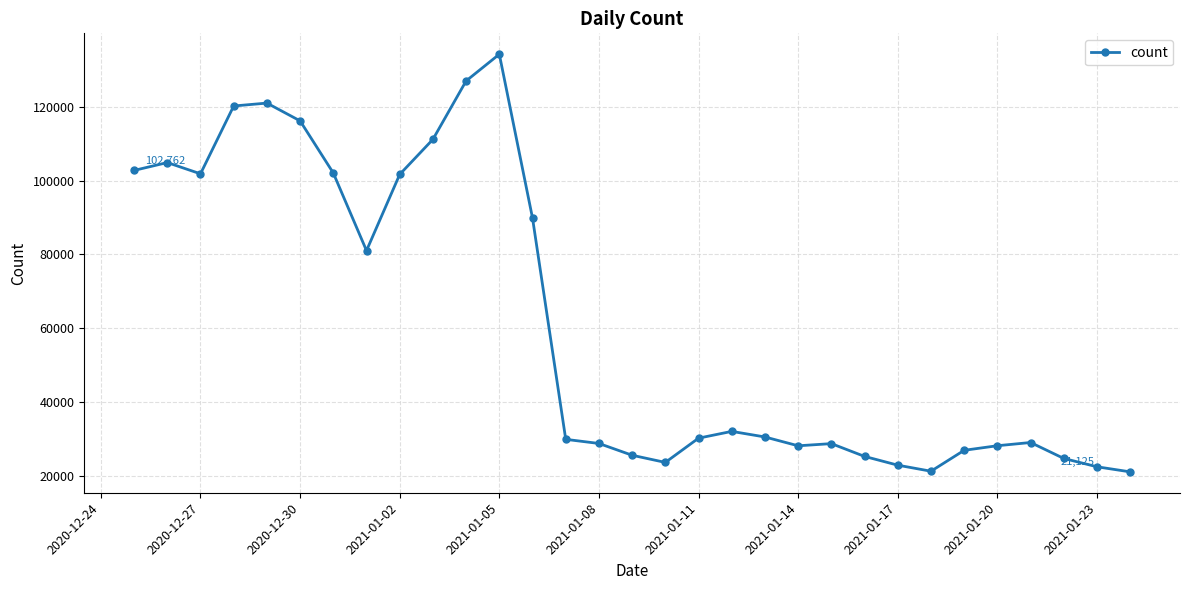

True or false: the data has more than 2 interior local peaks.

True